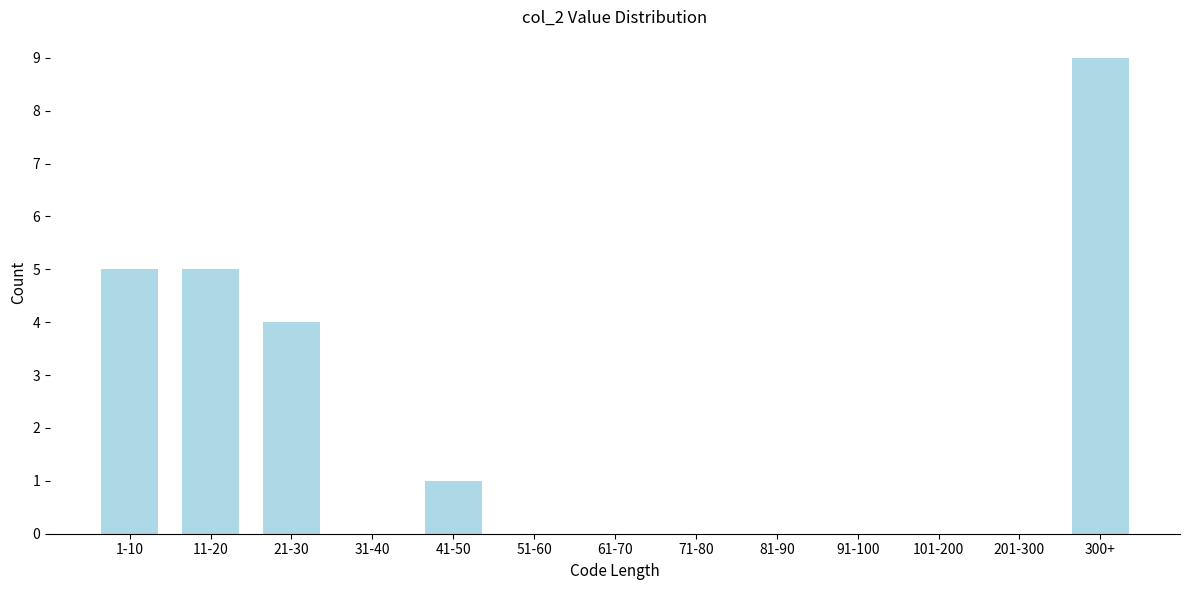

Reading right to left, transcribe all the data shown in this chart.

300+=9	201-300=0	101-200=0	91-100=0	81-90=0	71-80=0	61-70=0	51-60=0	41-50=1	31-40=0	21-30=4	11-20=5	1-10=5